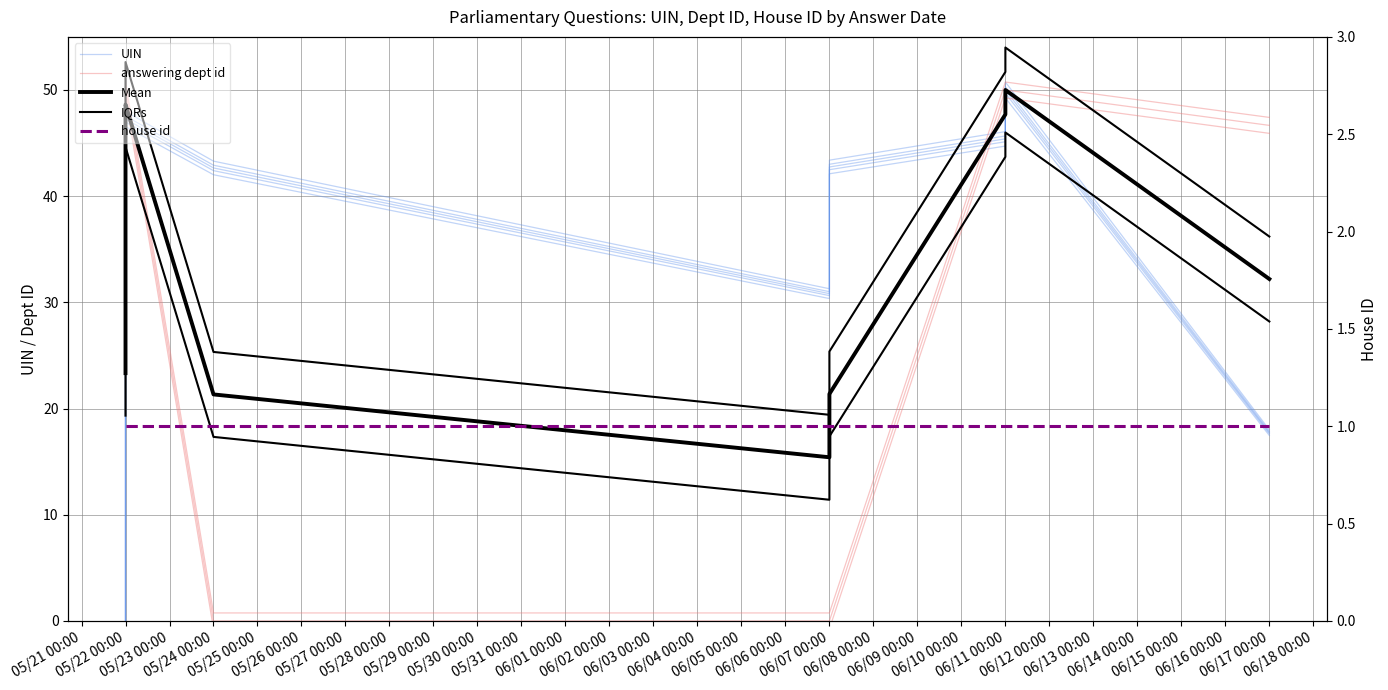

How many values in the UIN series are below 42?

3